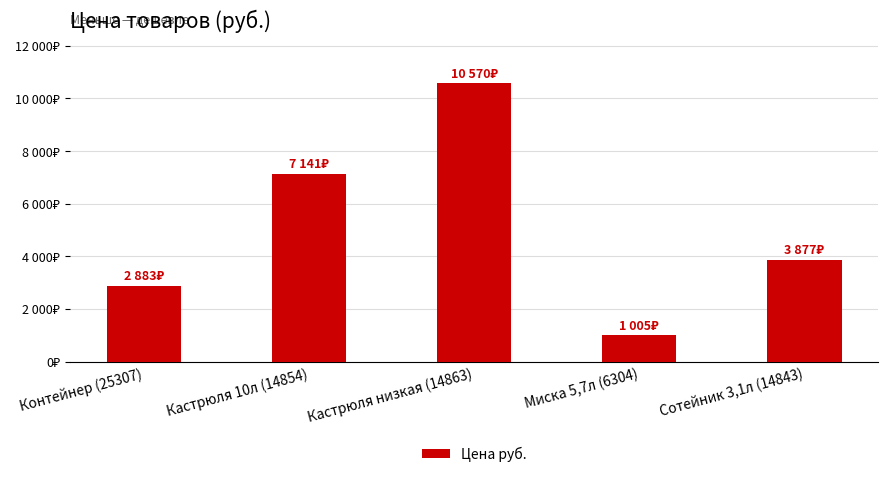

Does the chart contain stacked bars?

No